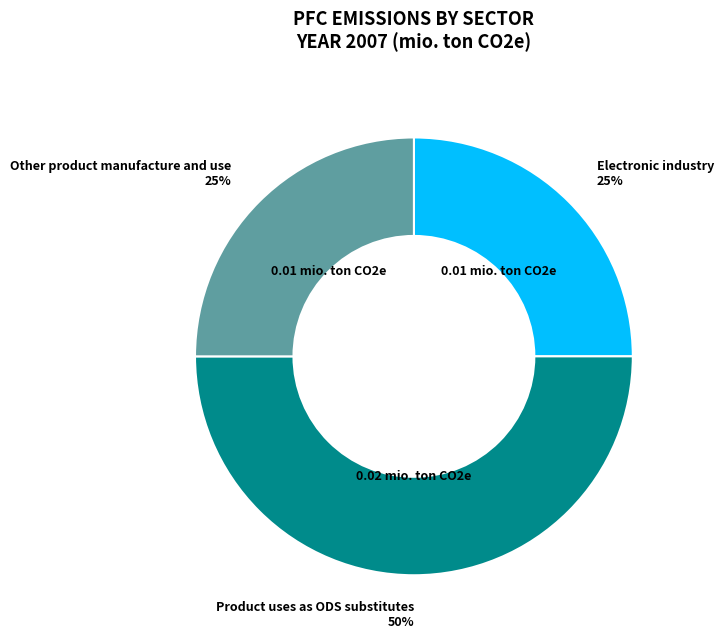

Is the sum of Product uses as ODS substitutes and Electronic industry greater than half?

Yes